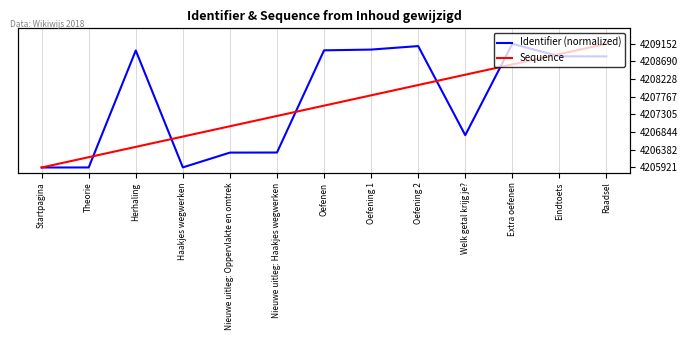

At which label does Identifier (normalized) reach its minimum?

Startpagina